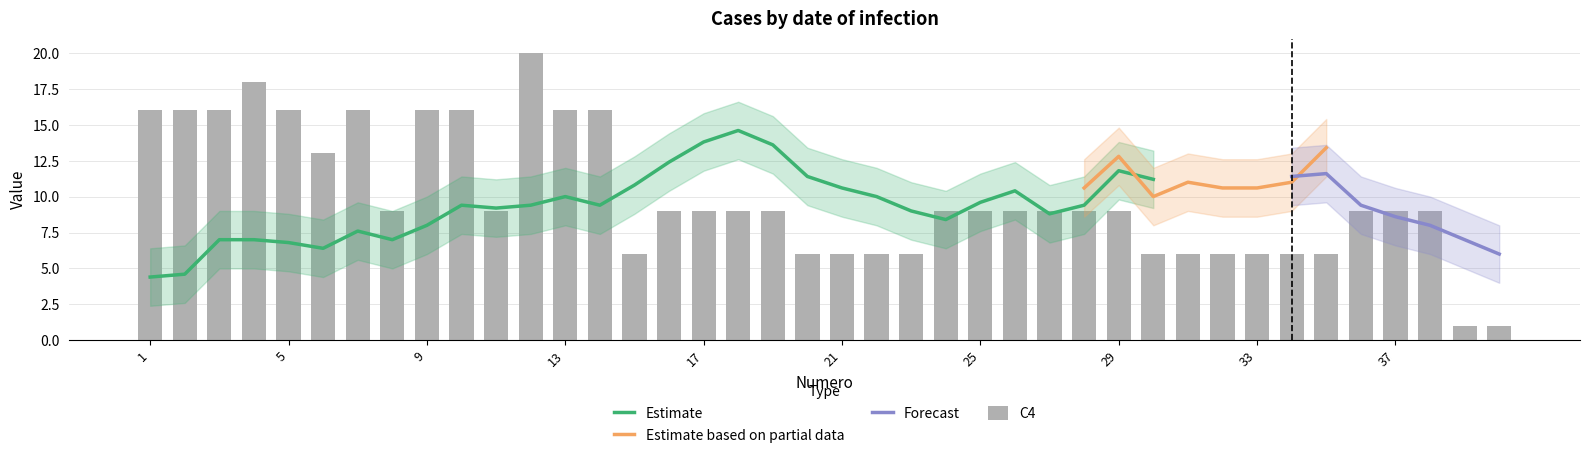

Does the chart contain any negative values?

No